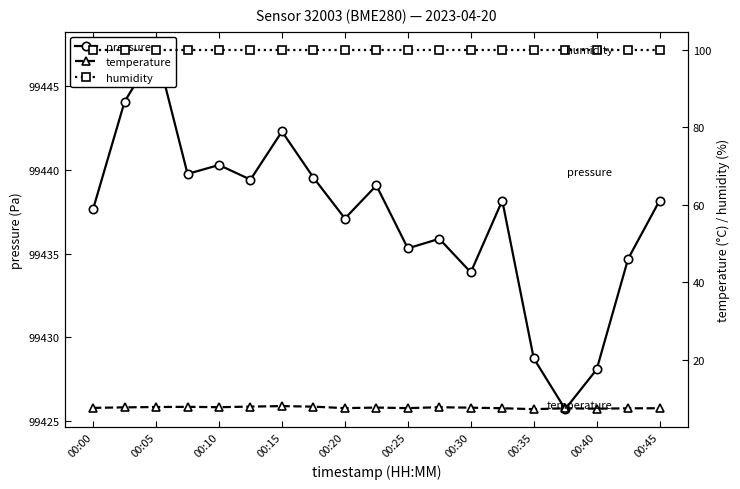

What is the lowest value of the pressure series?

99425.7